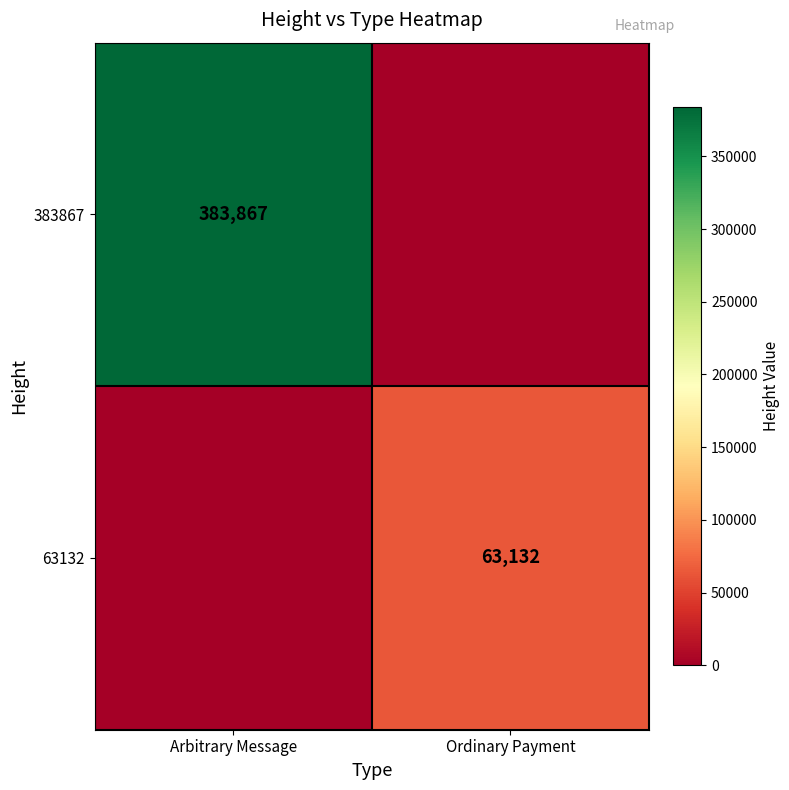

Is it true that 383867 equals 383867 at Arbitrary Message?

True